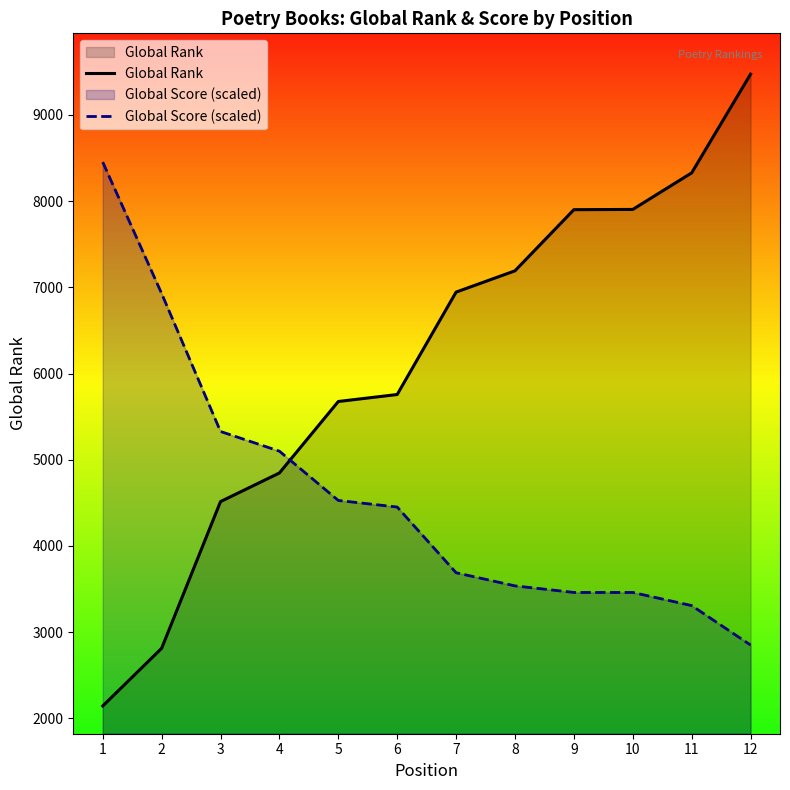

Which has a higher value, 10 or 5?

10